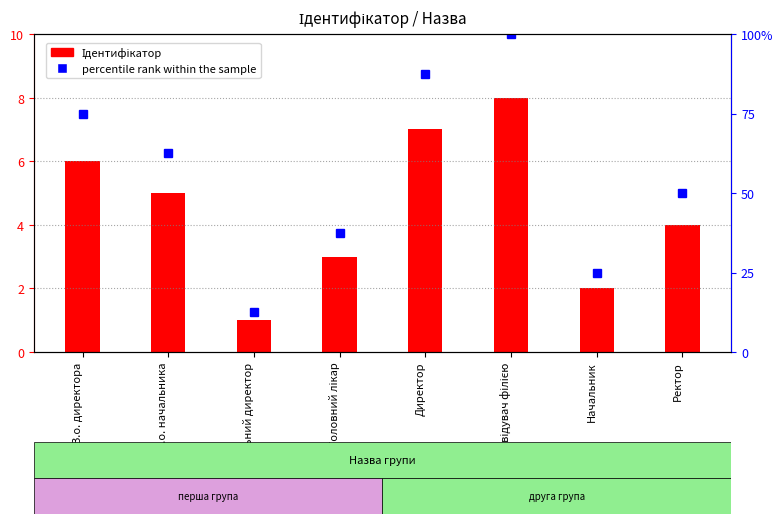

How many series are shown in this chart?

2